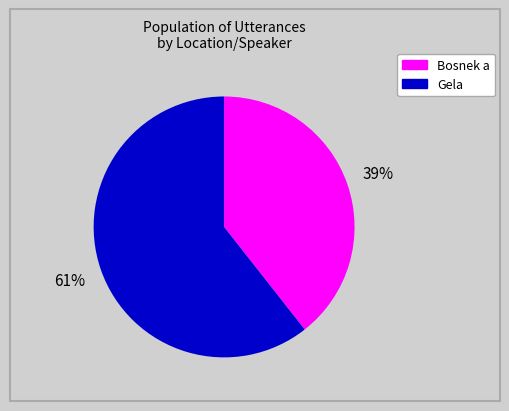

To the nearest percent, what is the average slice percentage?

50%